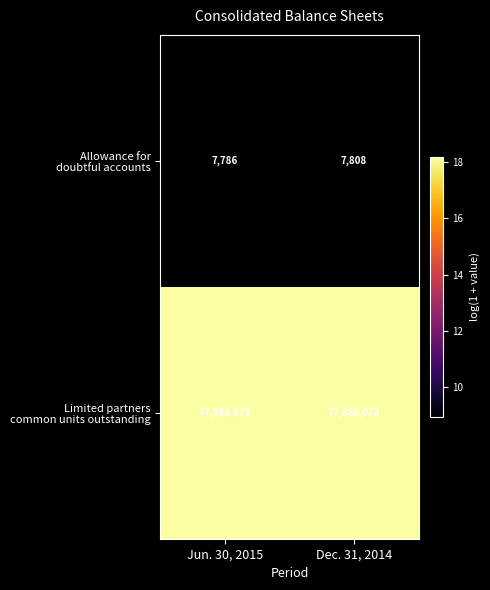

What is the difference between the highest and lowest values at Dec. 31, 2014?

77878270